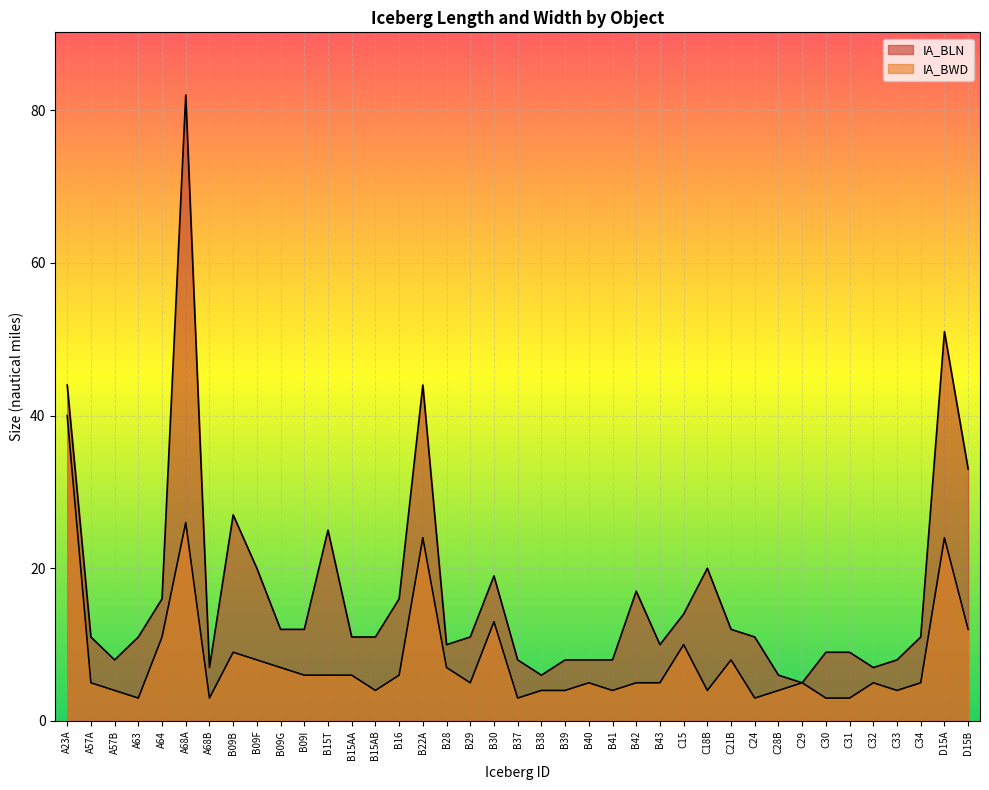

What position from the right is B09I?

29